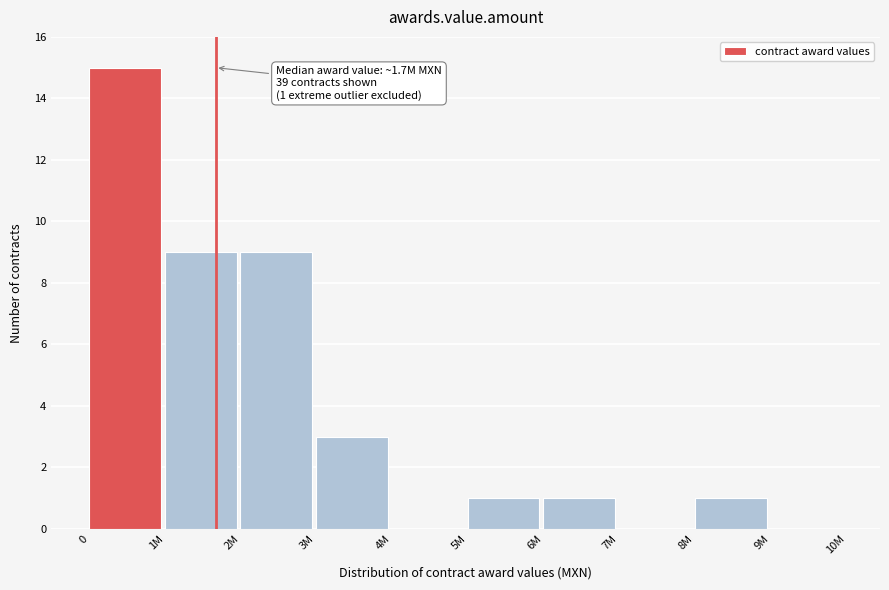

Reading right to left, transcribe all the data shown in this chart.

9M=0	8M=1	7M=0	6M=1	5M=1	4M=0	3M=3	2M=9	1M=9	0=15